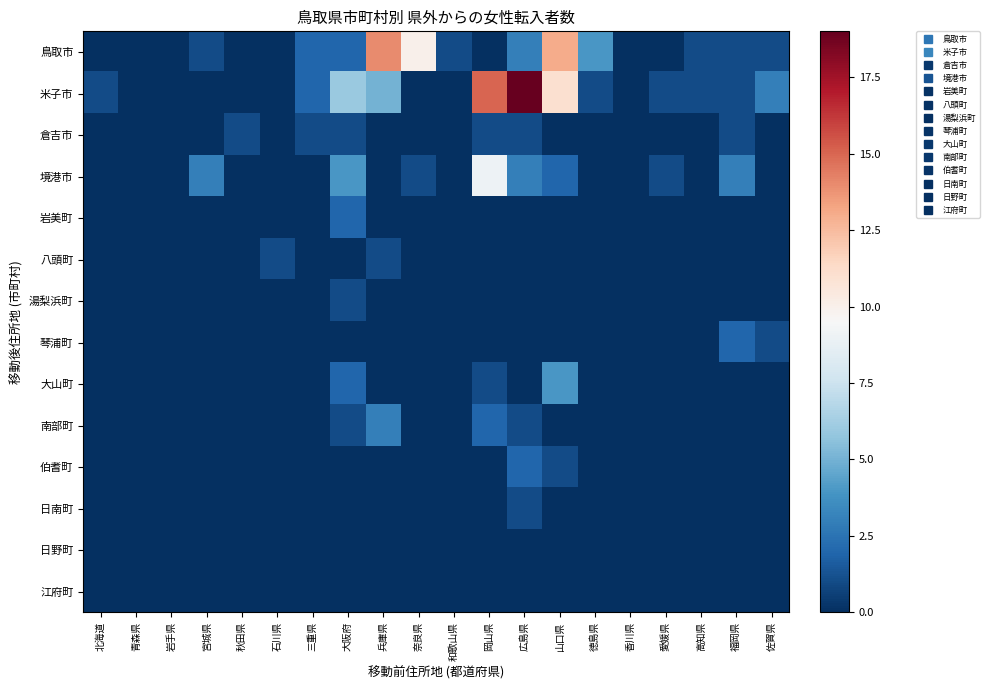

Rank the series by their maximum value, from lowest to highest.

日野町, 江府町, 倉吉市, 八頭町, 湯梨浜町, 日南町, 岩美町, 琴浦町, 伯耆町, 南部町, 大山町, 境港市, 鳥取市, 米子市